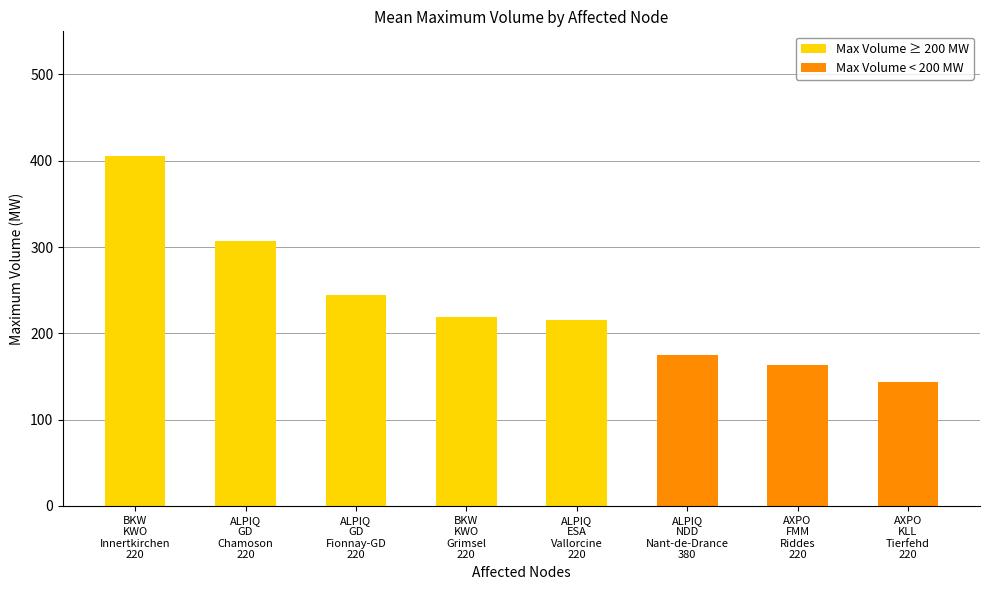

The value at AXPO_FMM_Fionnay-FMM_220 is 53.2. True or false?

False